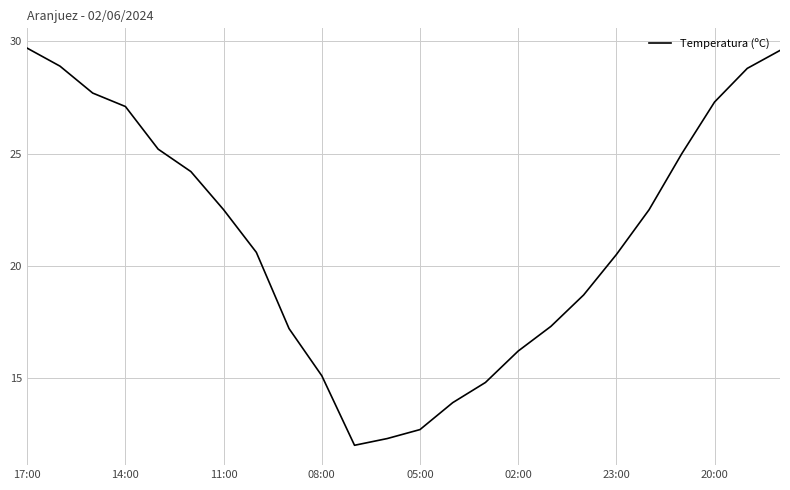

What is the maximum value shown in the chart?

29.7